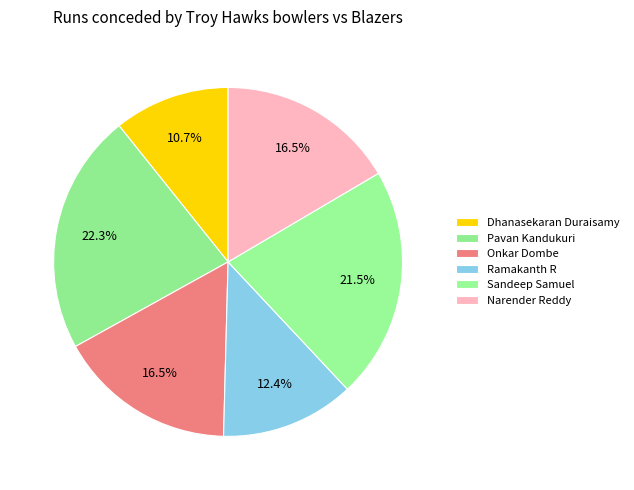

True or false: Onkar Dombe accounts for 17% of the total.

True